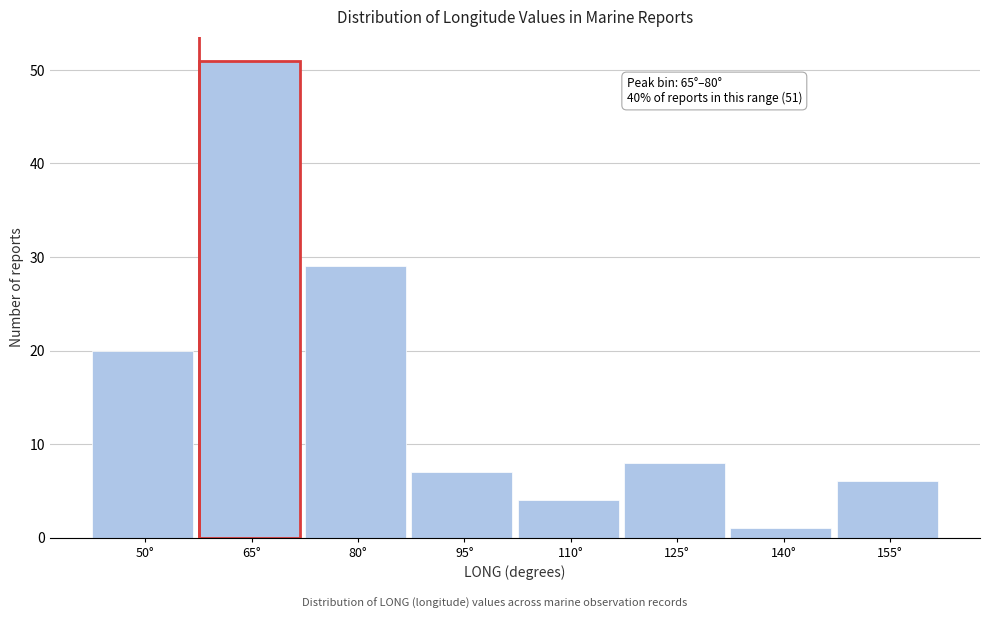

Reading left to right, transcribe all the data shown in this chart.

20	51	29	7	4	8	1	6